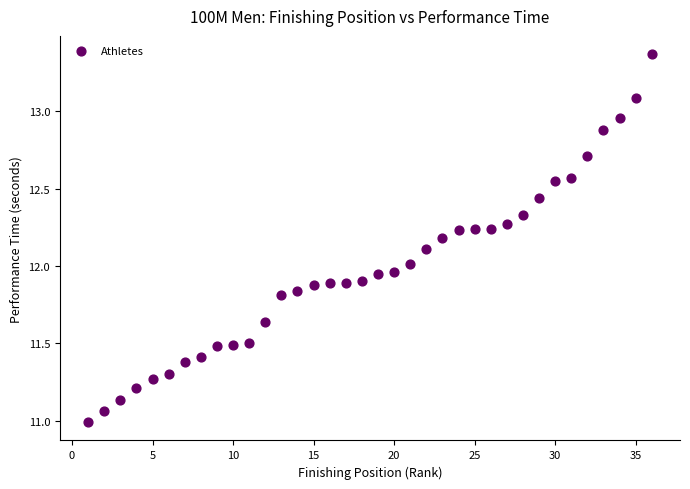

What is the range of Y values (max minus min)?

2.4